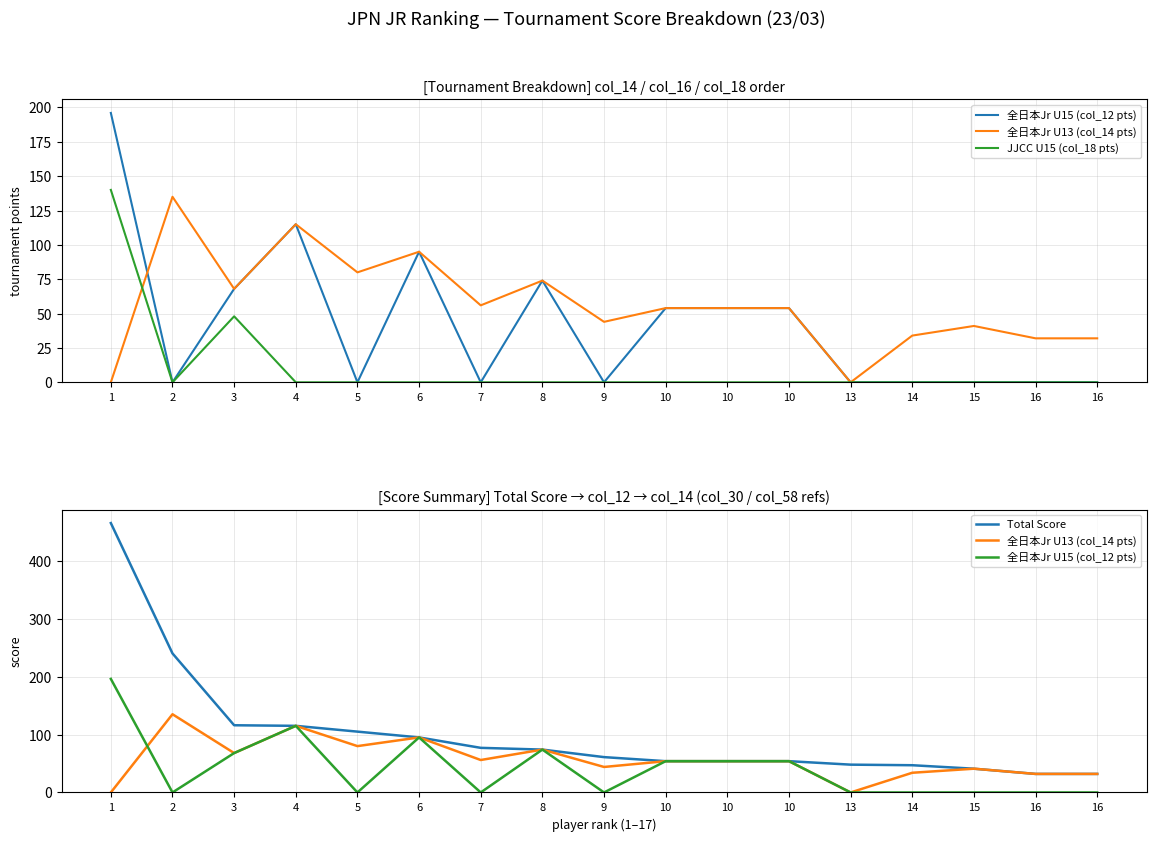

Reading left to right, extract all data points from this chart.

全日本Jr U15 (col_12 pts): 196	0	68	115	0	95	0	74	0	54	54	54	0	0	0	0	0
全日本Jr U13 (col_14 pts): 0	135	68	115	80	95	56	74	44	54	54	54	0	34	41	32	32
JJCC U15 (col_18 pts): 140	0	48	0	0	0	0	0	0	0	0	0	0	0	0	0	0
Total Score: 465	240	116	115	105	95	77	74	61	54	54	54	48	47	41	32	32